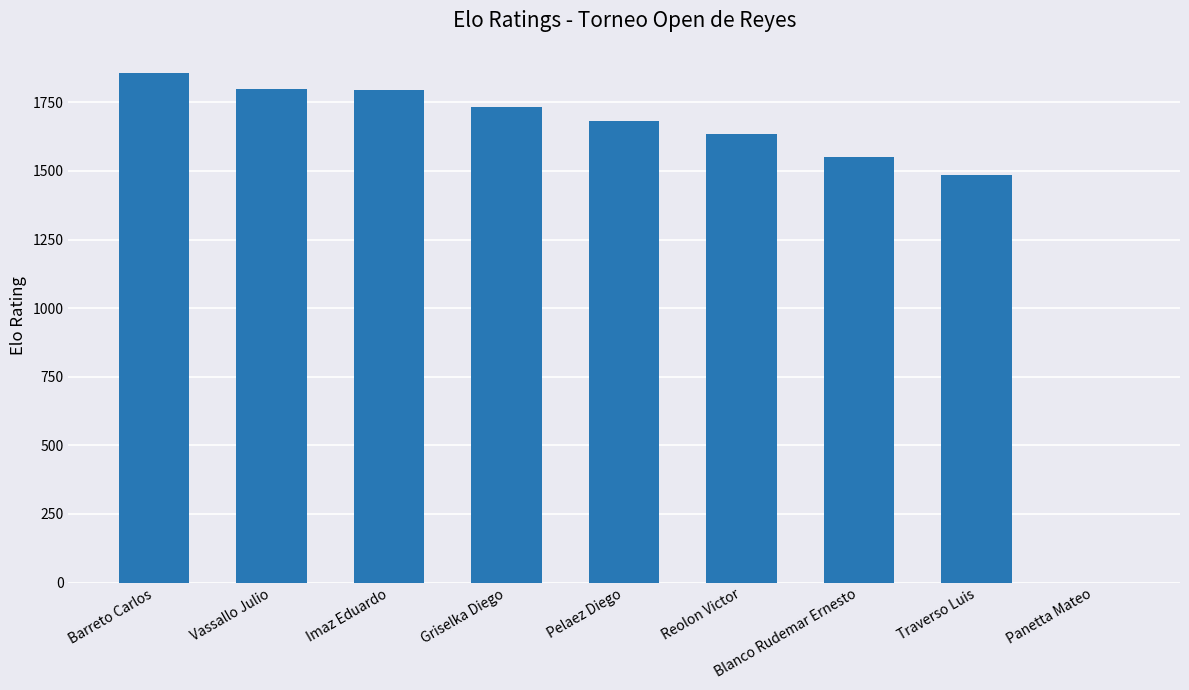

What is the sum of the values at Blanco Rudemar Ernesto and Griselka Diego?

3283